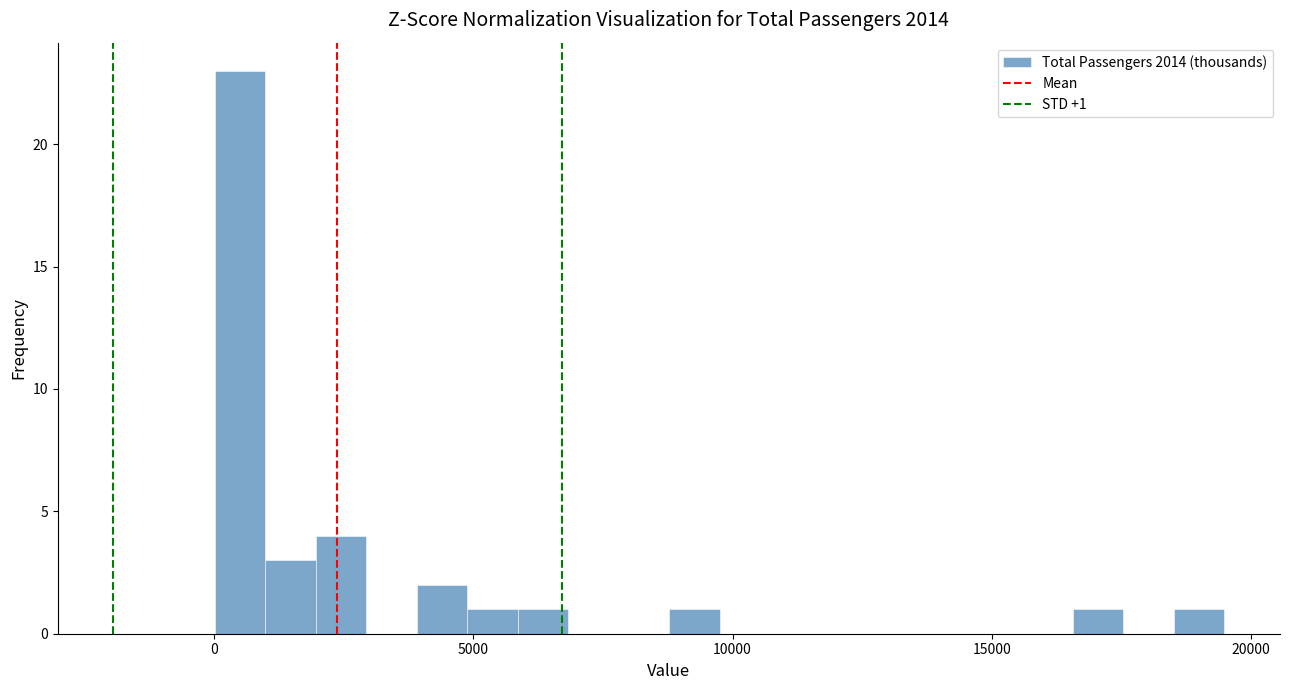

Read against the x-axis, roughly where is the centre of the tallest bar?

500